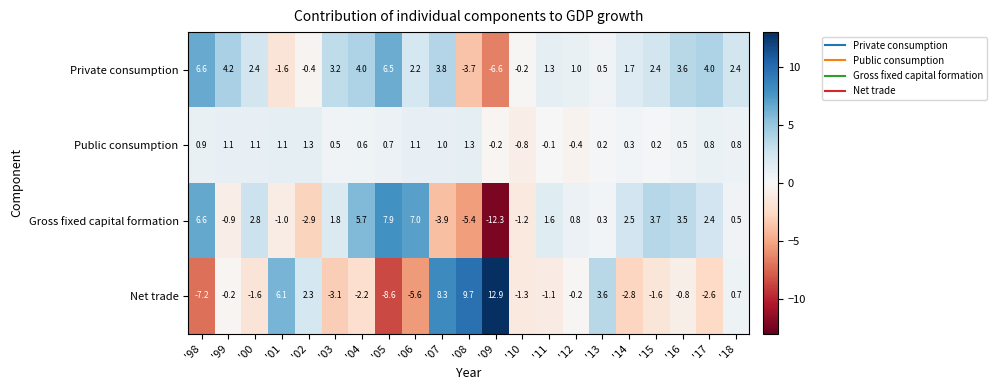

What is the approximate value of Private consumption at '09?

-6.6